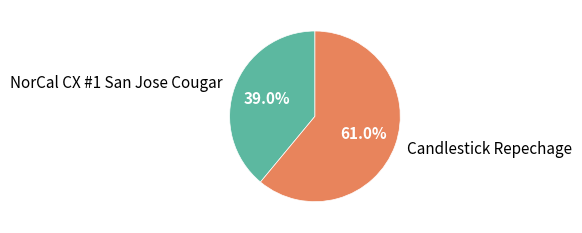

How many segments does this pie chart have?

2